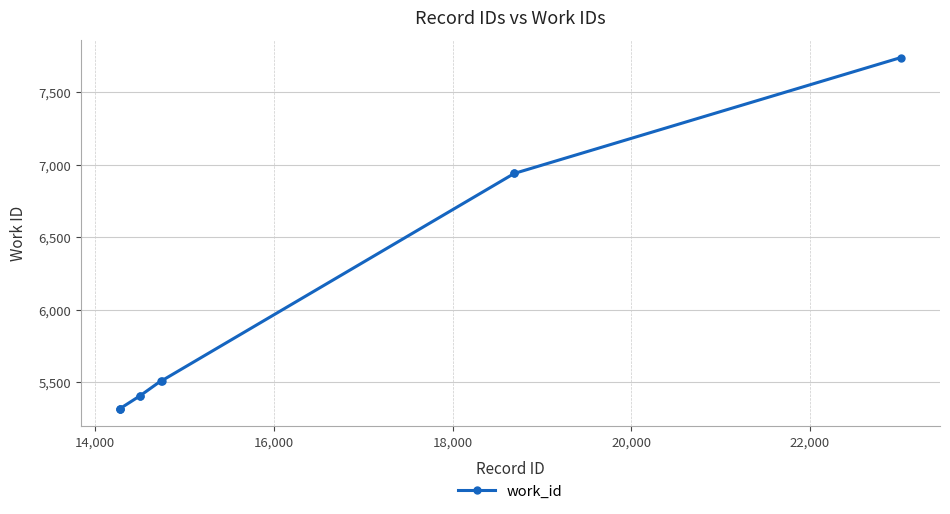

What is the value of the 8th point from the left?

6939